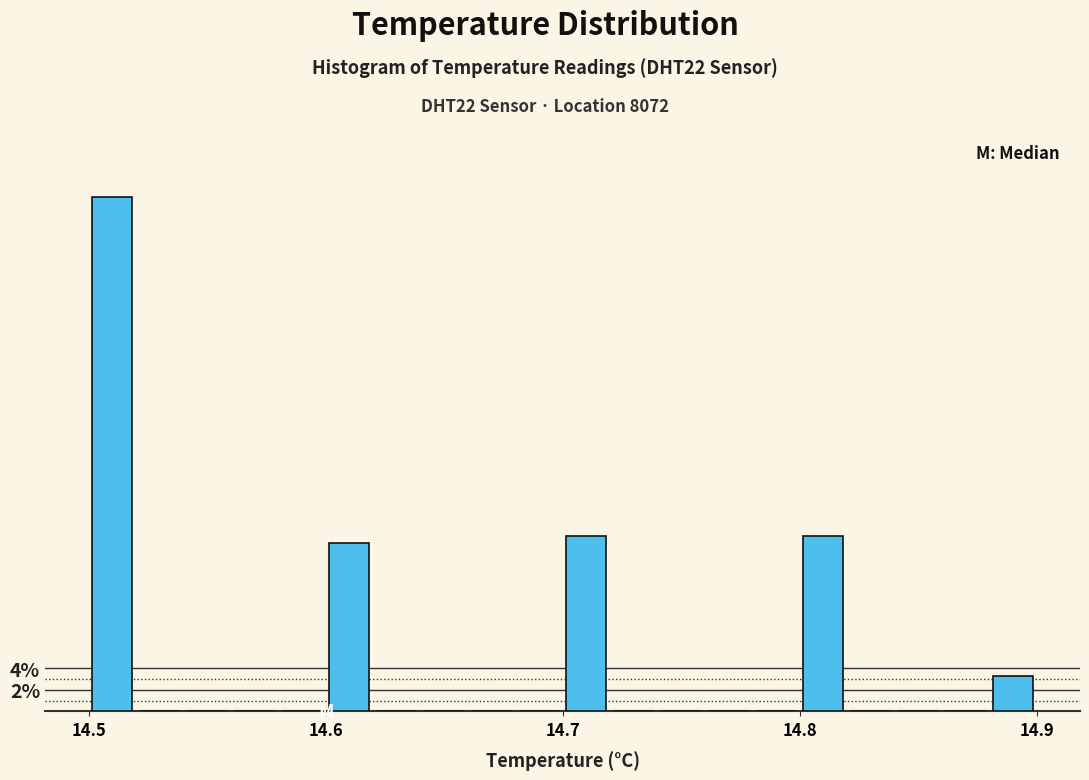

Around what value on the x-axis is the tallest bar? Give the approximate position of its centre, as read against the axis.

14.51